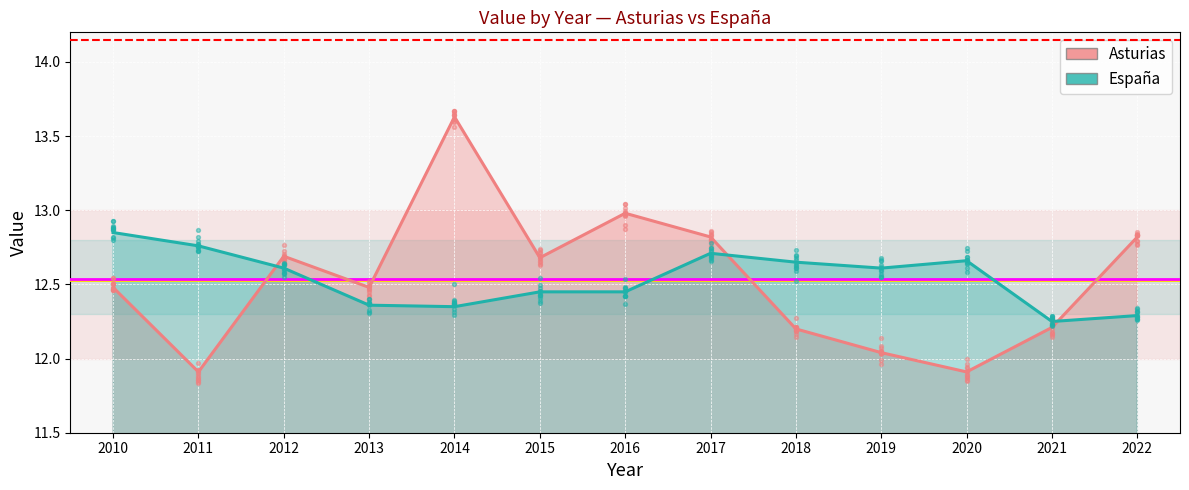

What is the total value across all series at 2014?

26.0